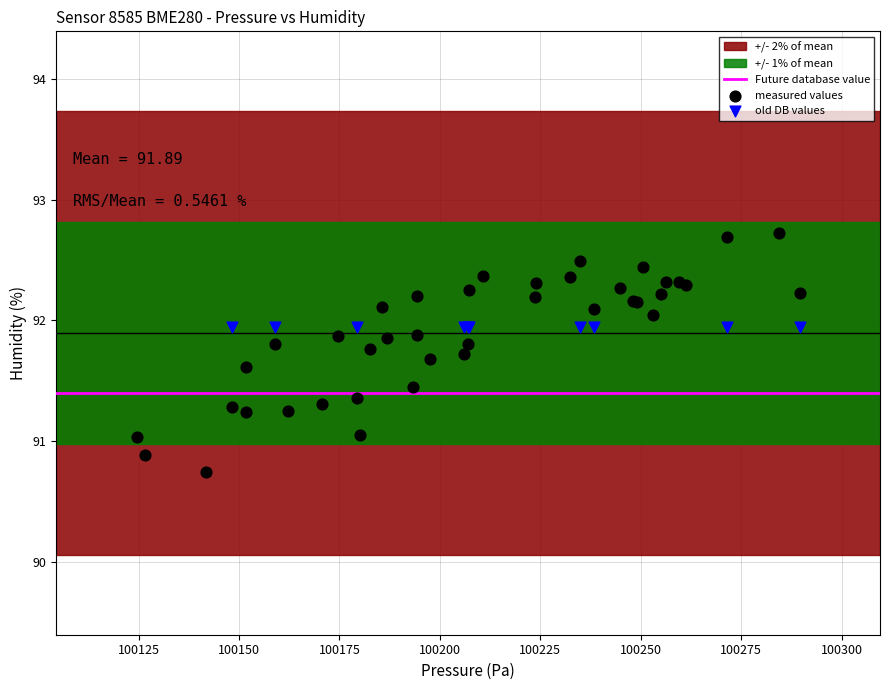

Which series reaches the maximum Y coordinate?

measured values